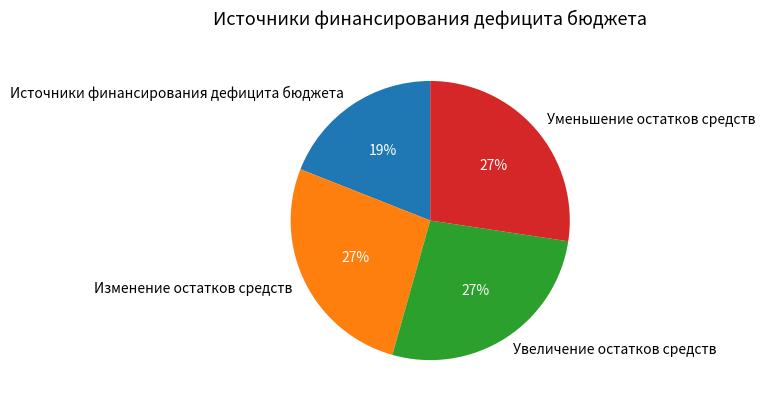

To the nearest percent, what is the combined percentage of Источники финансирования дефицита бюджета and Уменьшение остатков средств?

46%